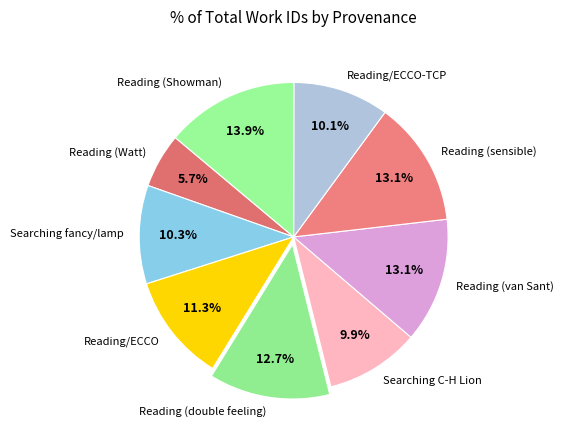

Does Reading/ECCO-TCP represent more than half of the total?

No